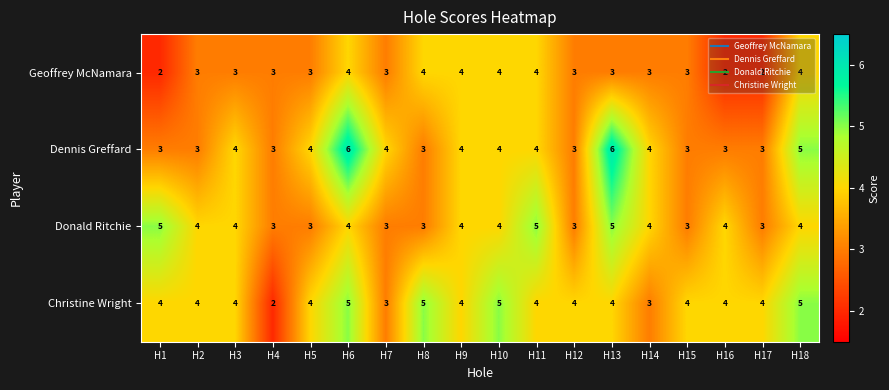

The Dennis Greffard series shows 3 at H12. True or false?

True